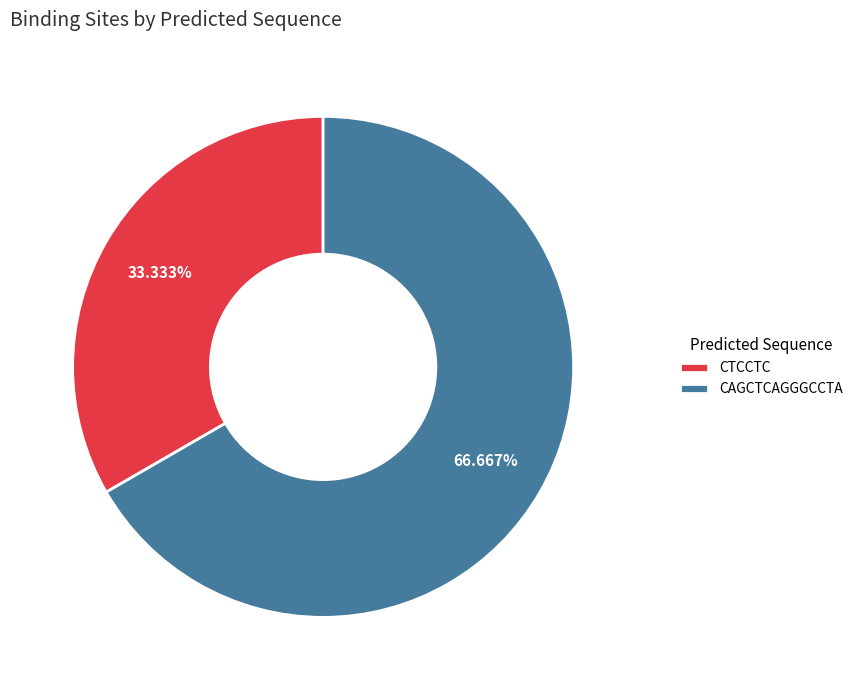

Does CAGCTCAGGGCCTA account for over 50% of the chart?

Yes